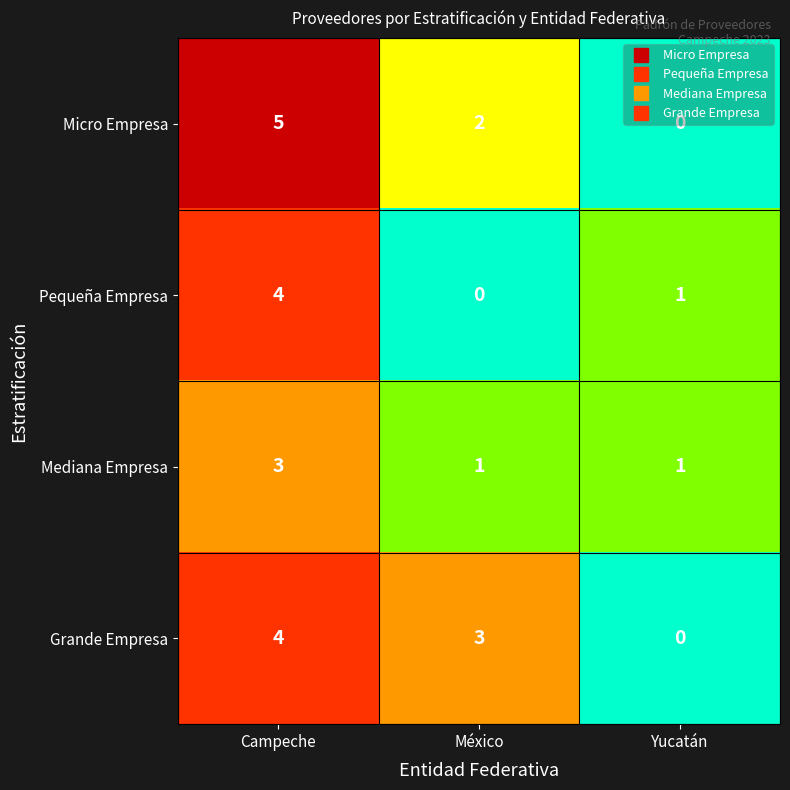

Where is Pequeña Empresa nearest to the value 2?

Yucatán